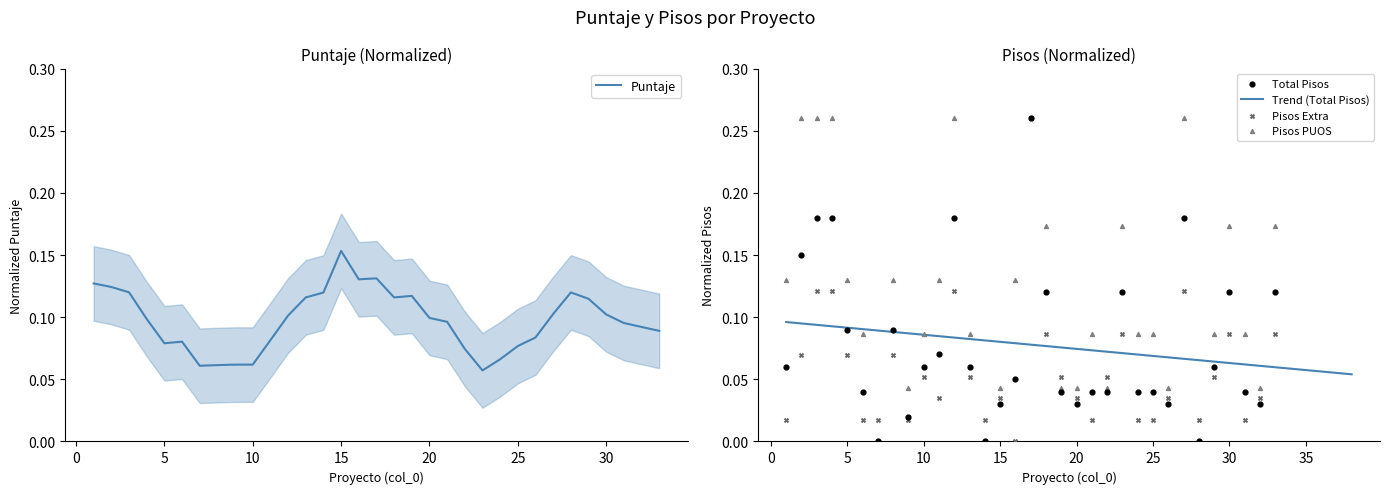

Is the value of Pisos PUOS at 28 greater than the value of Pisos Extra at 21?

No